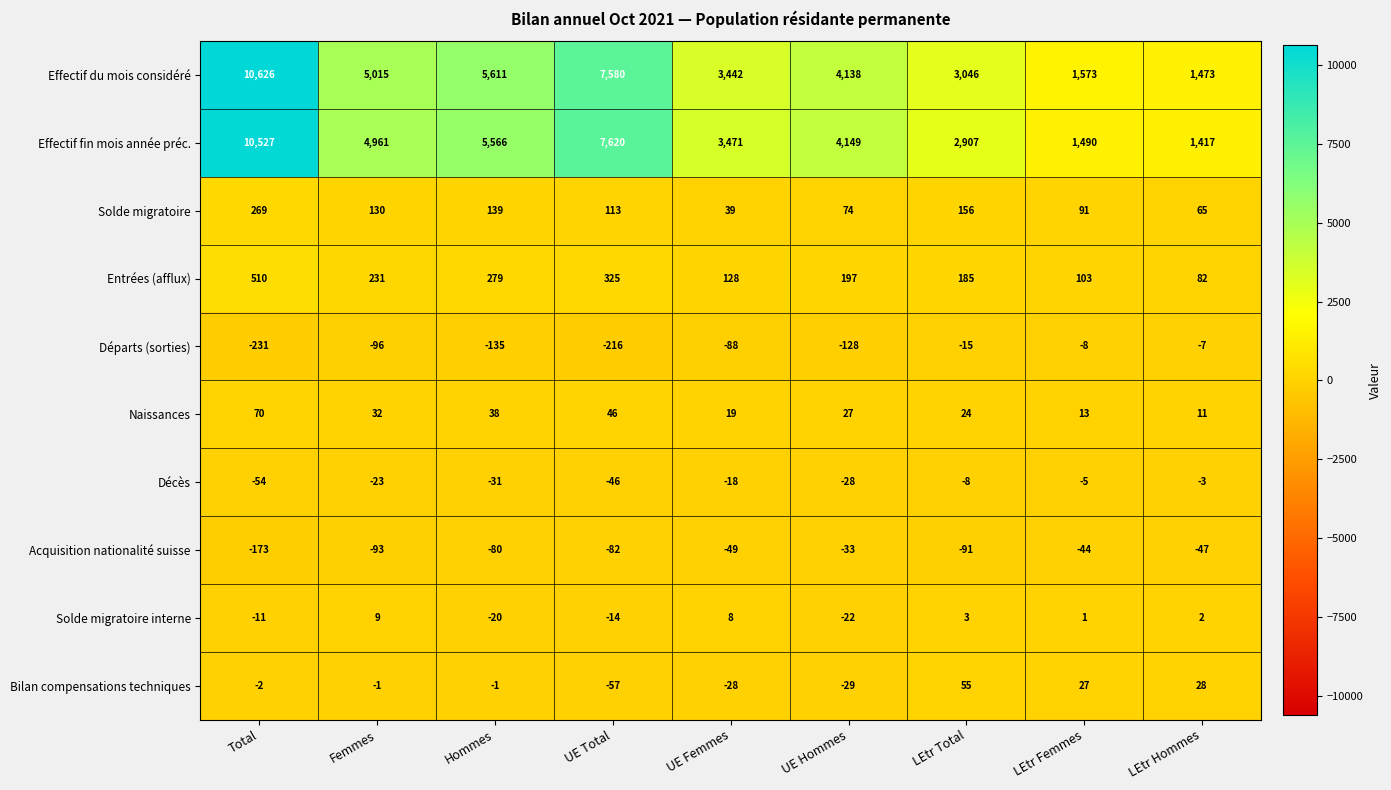

At which label does Effectif fin mois année préc. first exceed 4149?

Total